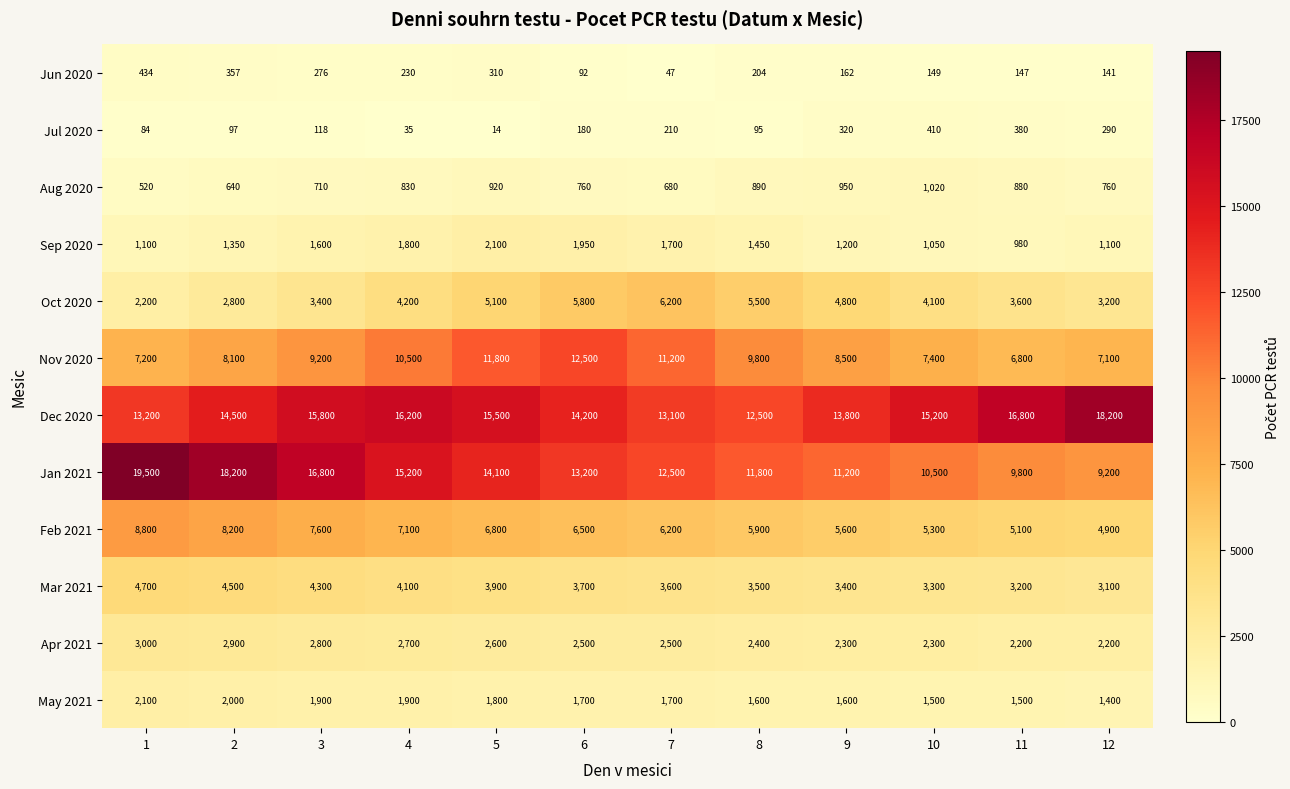

Which category has the highest value across all series?

1